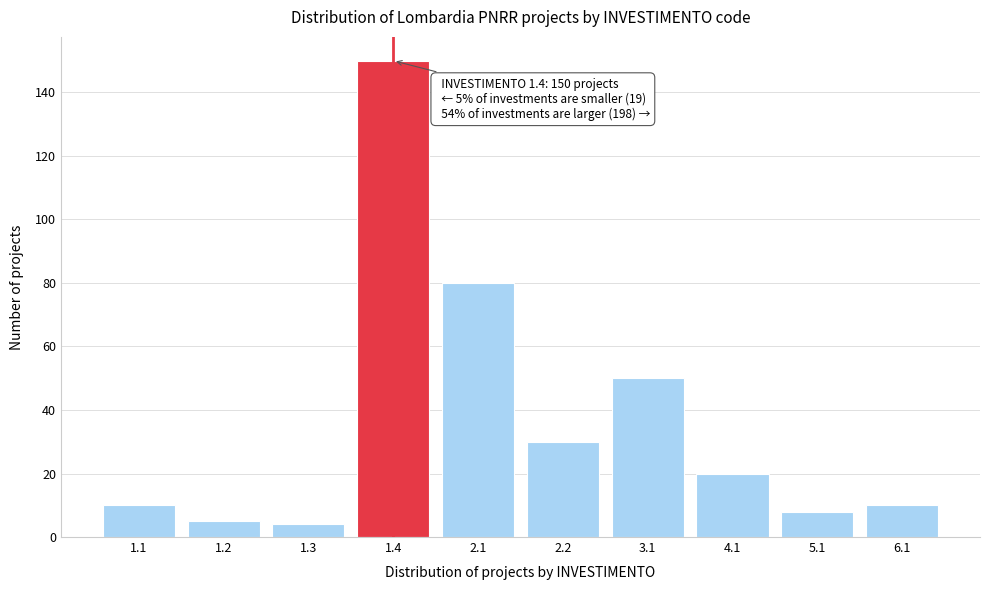

Reading right to left, transcribe all the data shown in this chart.

10	8	20	50	30	80	150	4	5	10